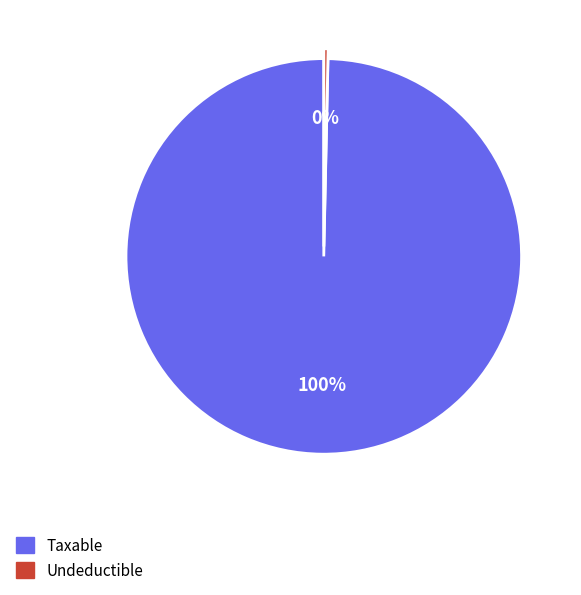

Is there a majority slice in this chart?

Yes